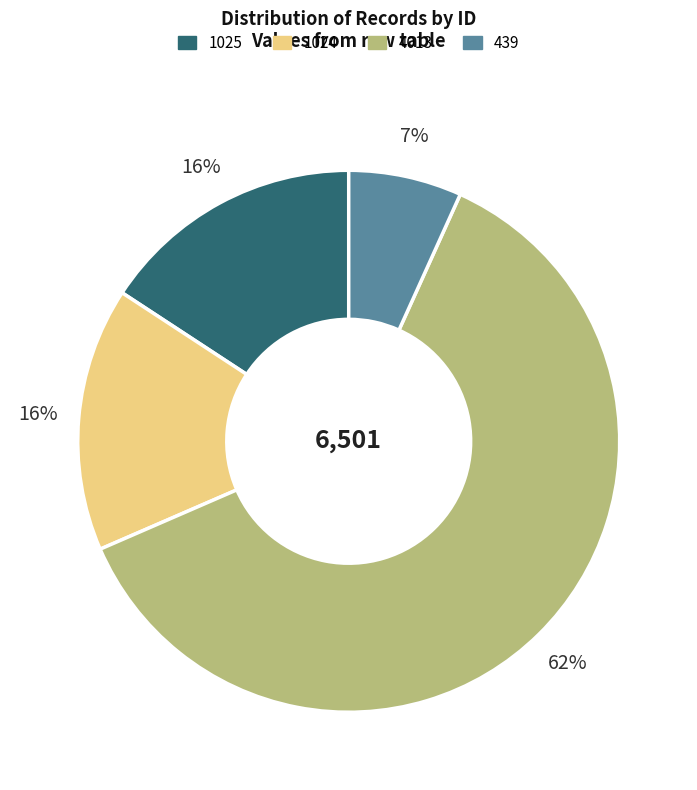

How many segments does this pie chart have?

4